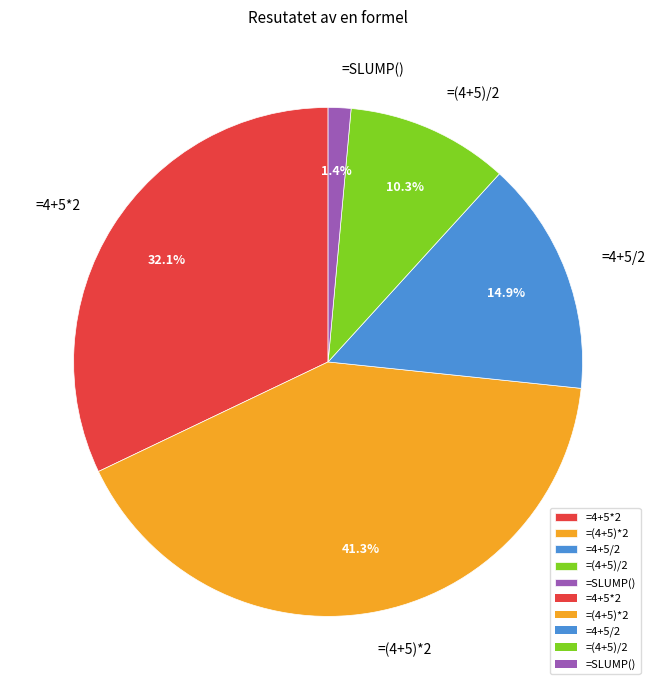

Which category has the biggest portion of the pie?

=(4+5)*2